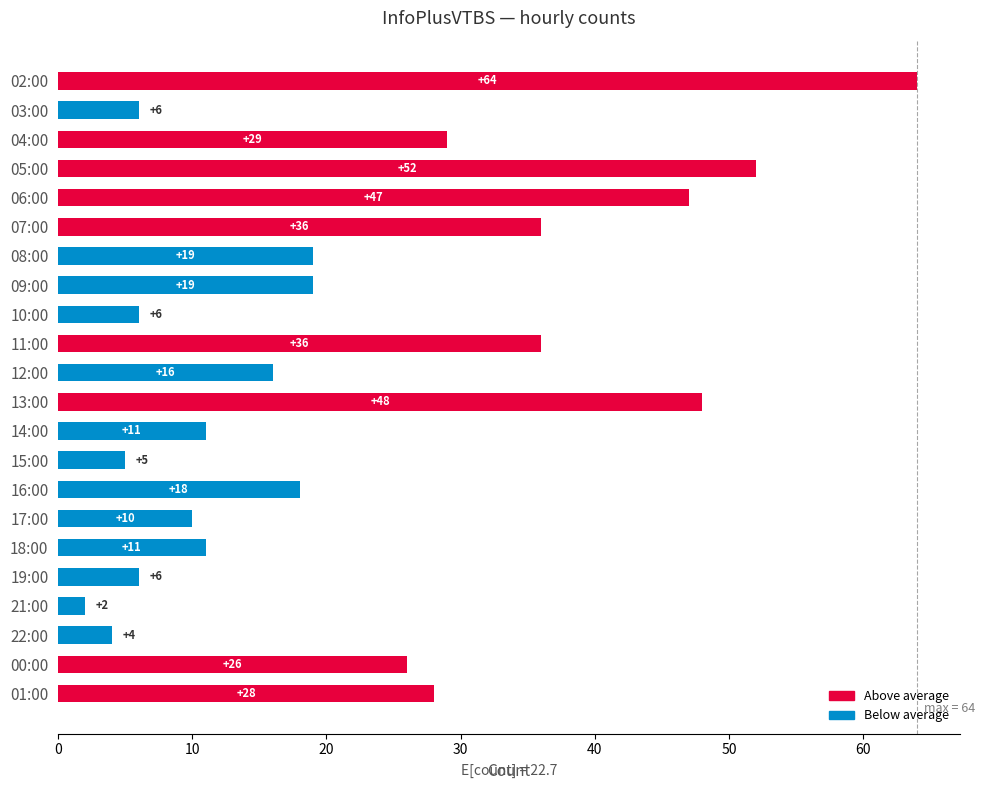

What value does the data have at 19:00, to the nearest 5?

5